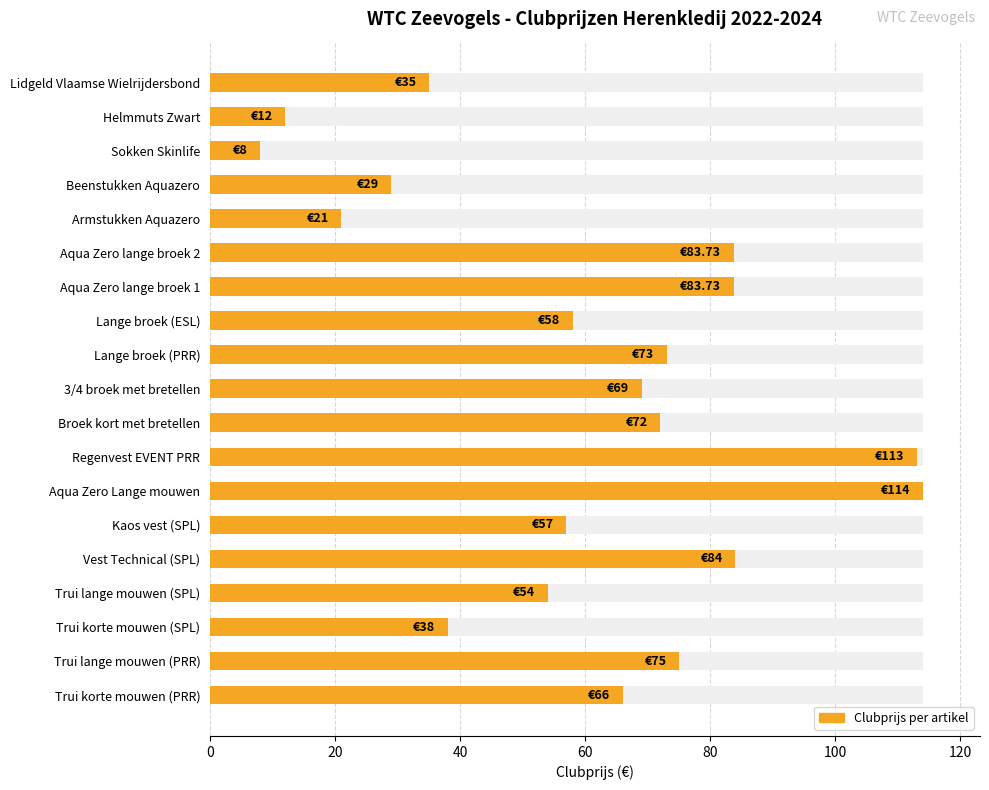

How many data points does each series have?

19